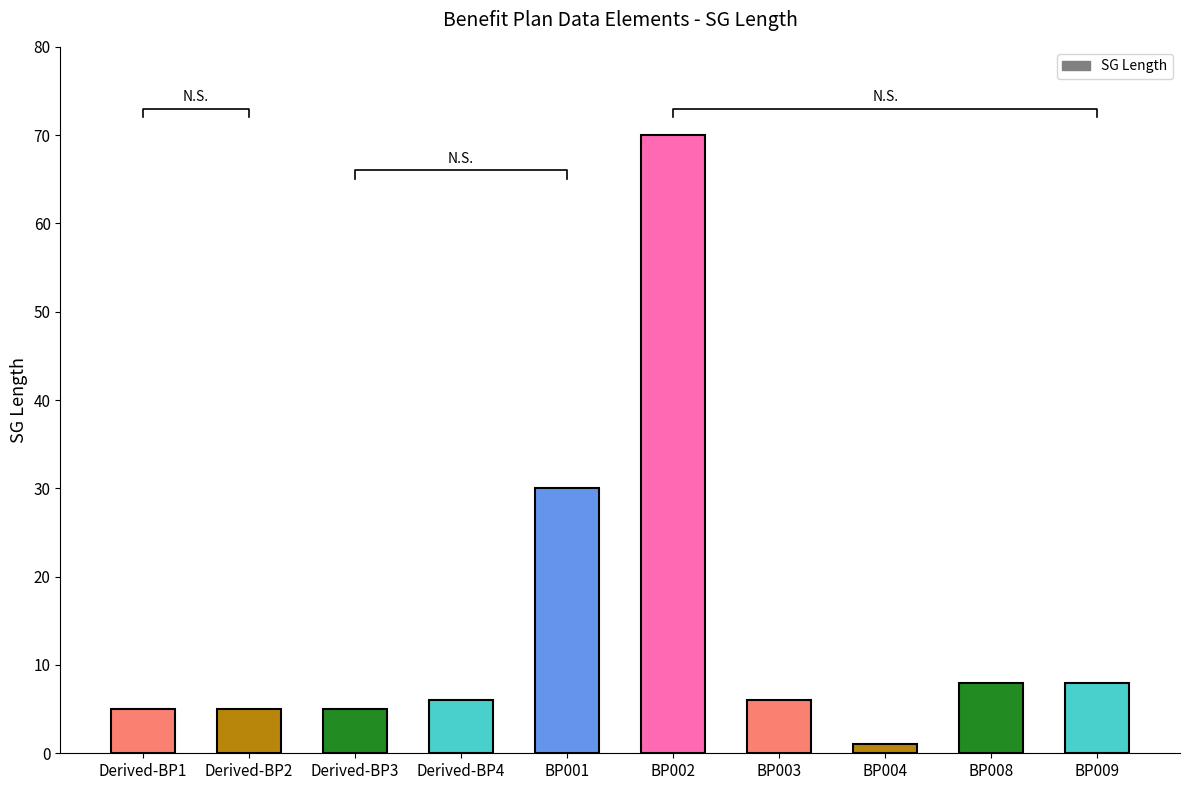

Approximately how many times larger is the value at BP002 compared to Derived-BP1?

14.0